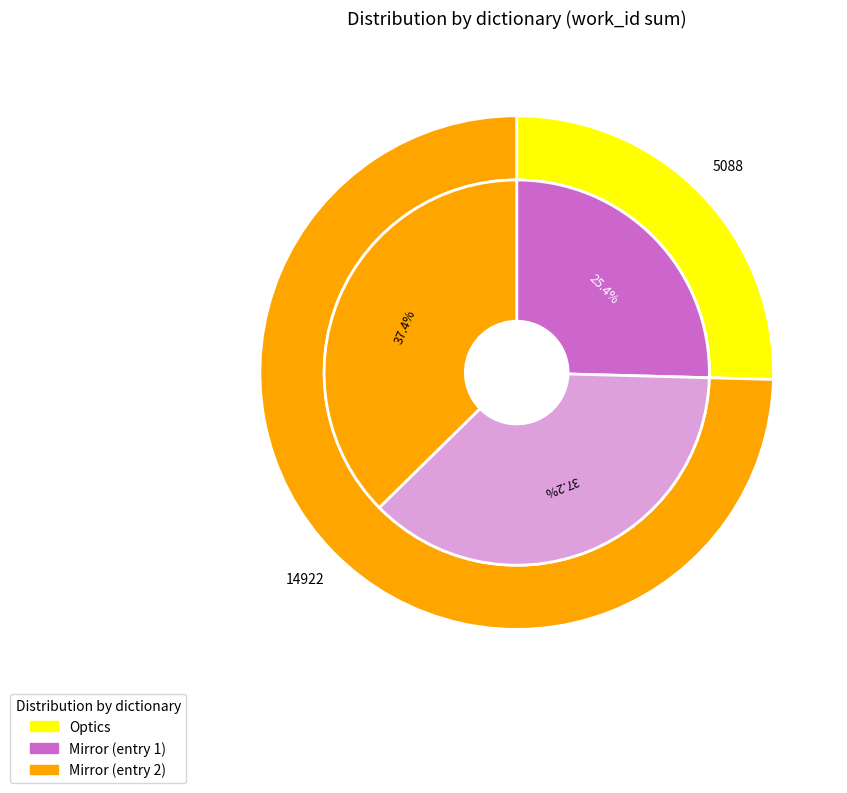

To the nearest percent, what is the difference between the largest and smallest slice percentages?

12%